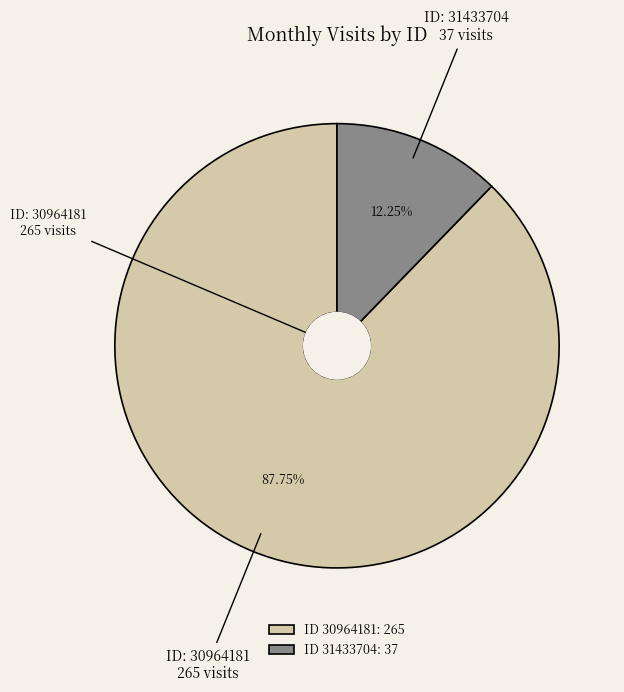

Do ID 31433704: 37 and ID 30964181: 265 together represent more than half of the pie?

Yes